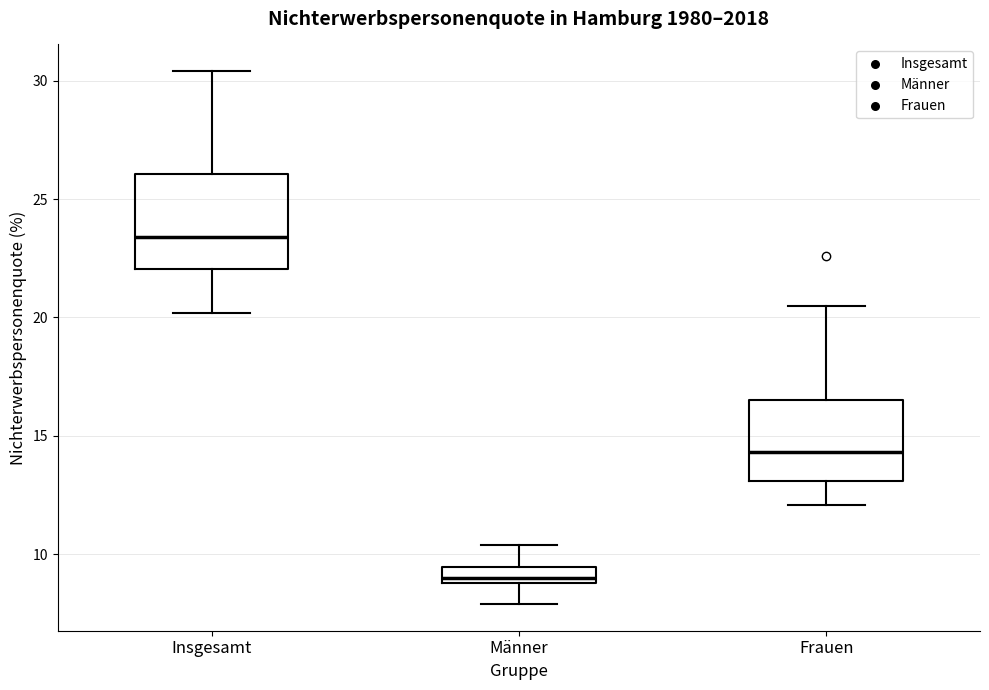

Comparing the boxes themselves (not the whiskers), which one is the tallest?

Insgesamt